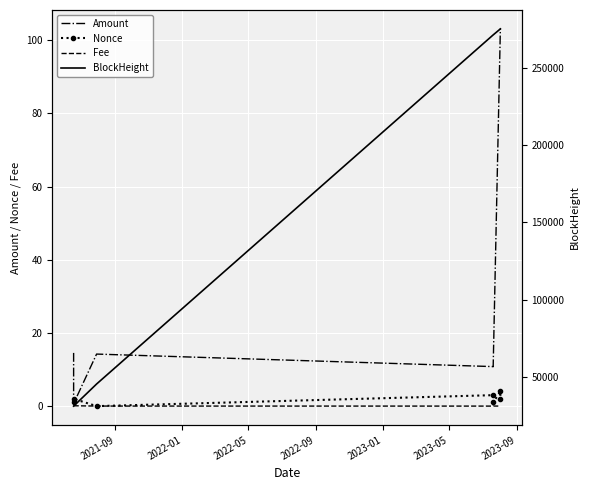

What is the highest value of the Amount series?

103.1